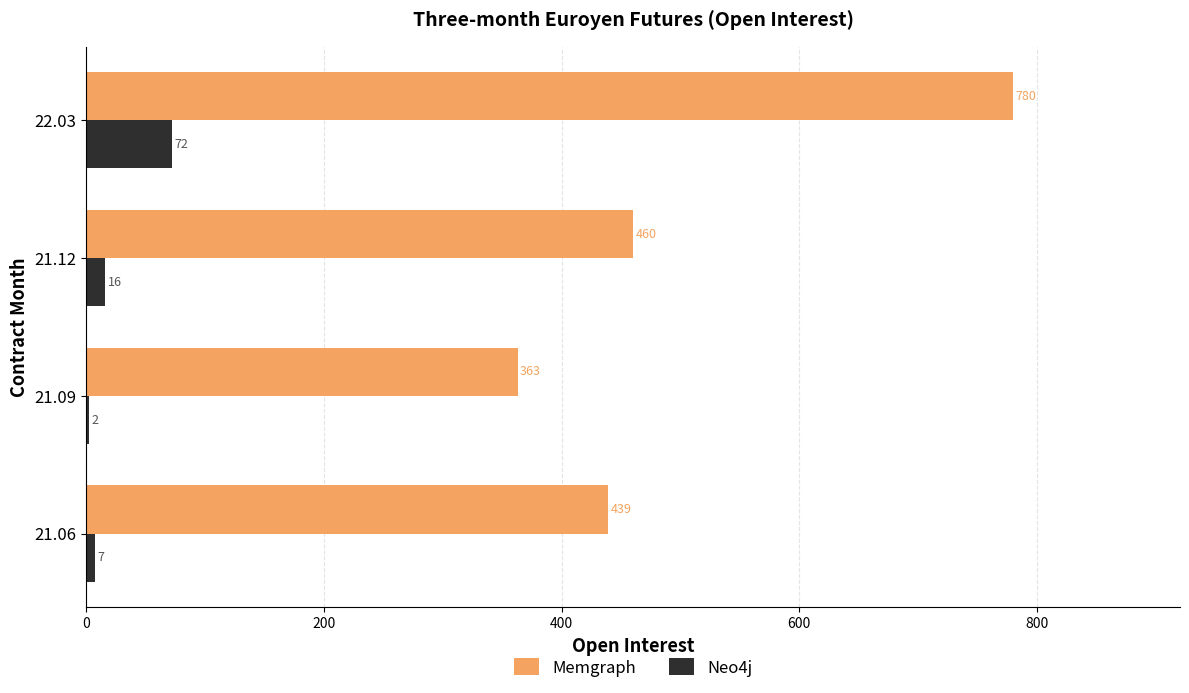

What are all the series names shown in the legend?

Memgraph, Neo4j